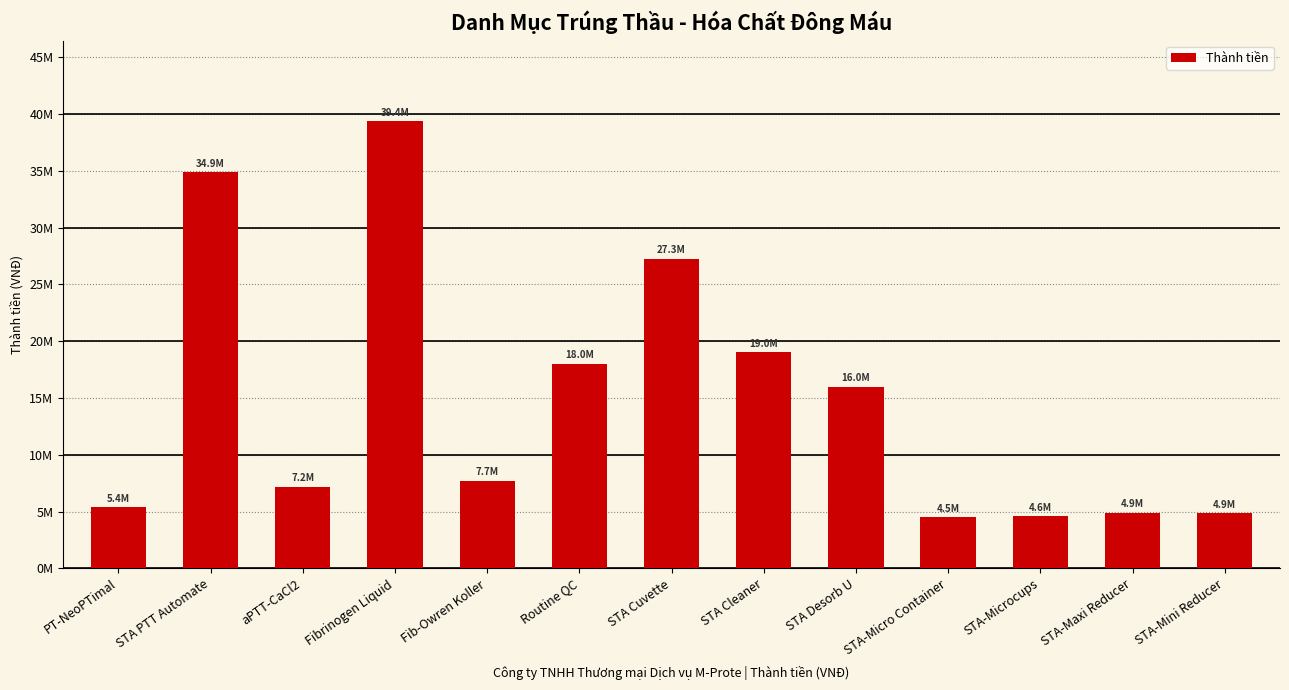

Does the chart contain any negative values?

No